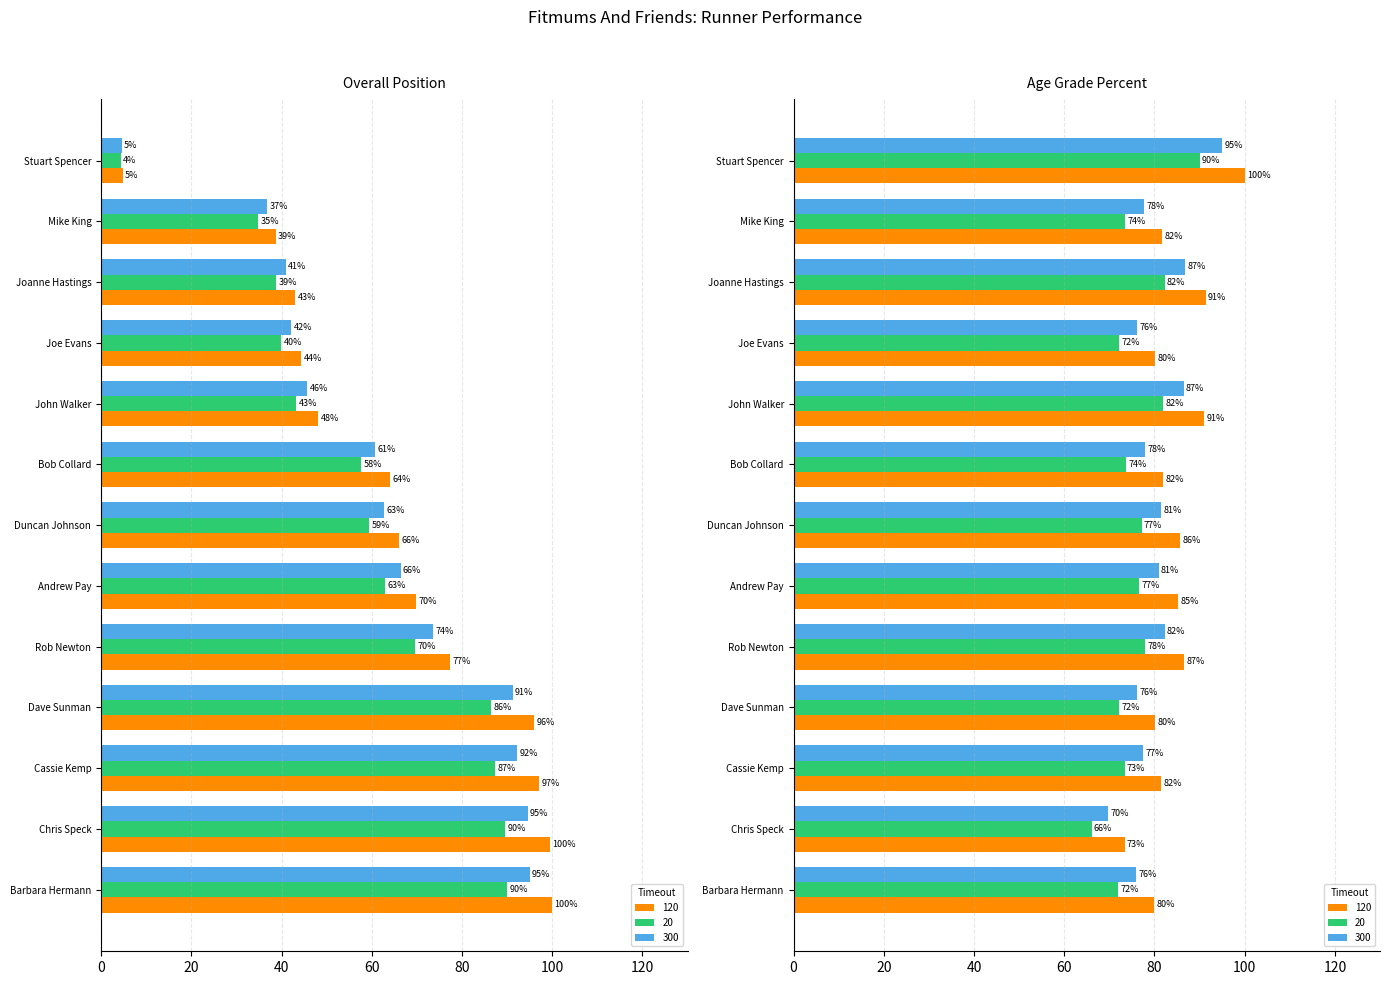

Which series has the largest total across all categories?

Age Grade Percent